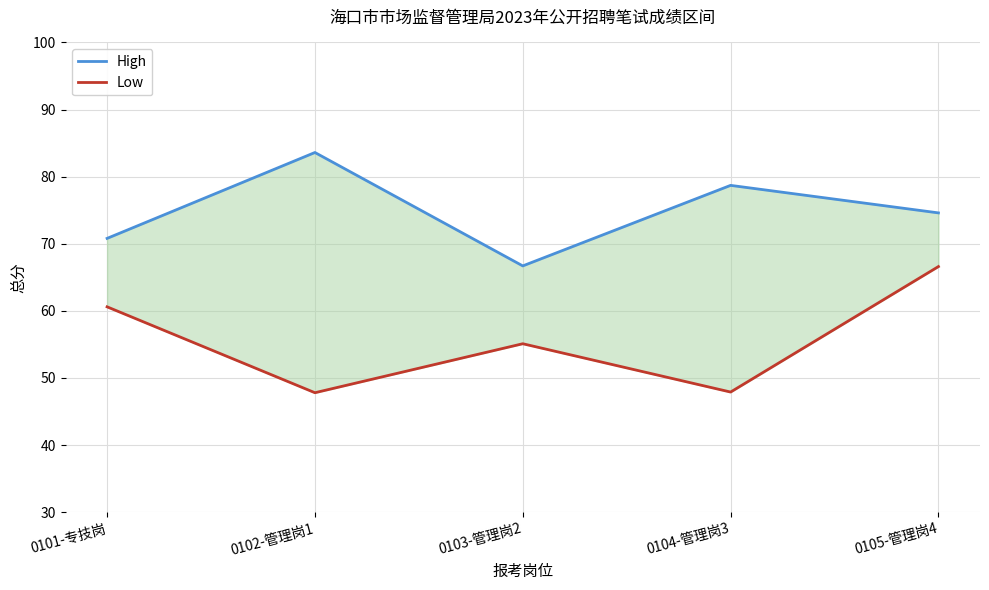

Reading left to right, transcribe all the data shown in this chart.

High: 70.8	83.6	66.7	78.7	74.6
Low: 60.6	47.8	55.1	47.9	66.6